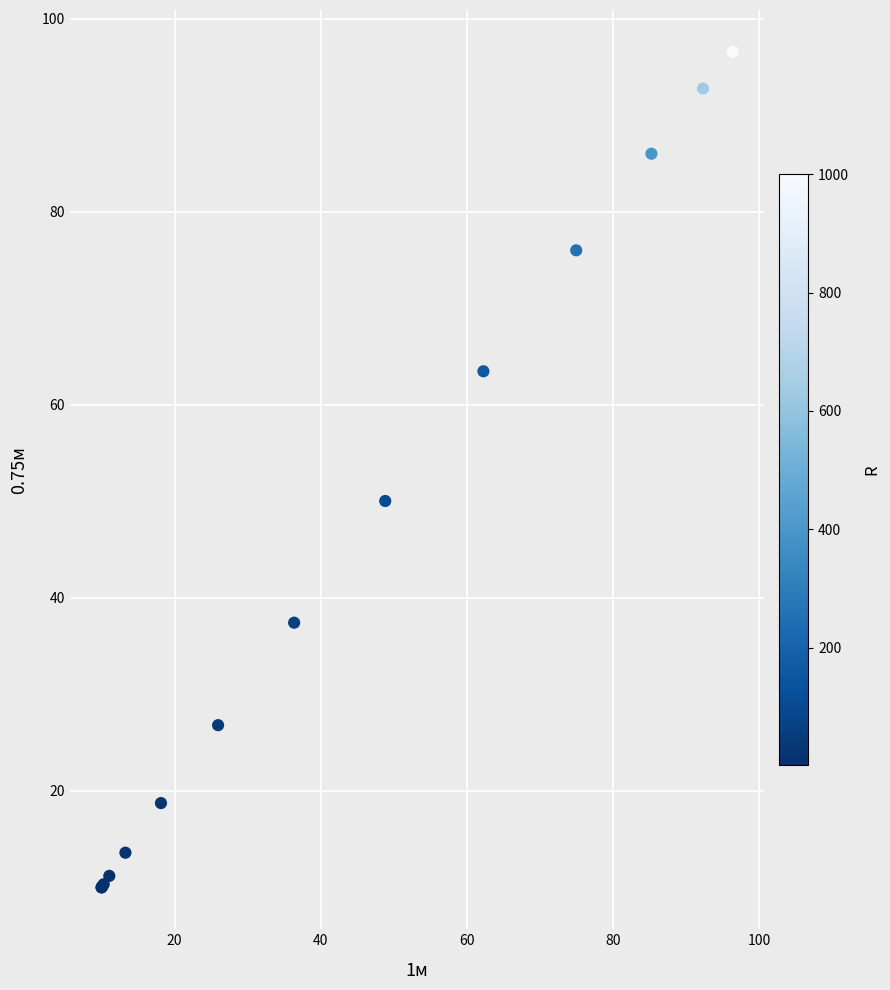

What Y value in the scatter plot is closest to 53?

50.0